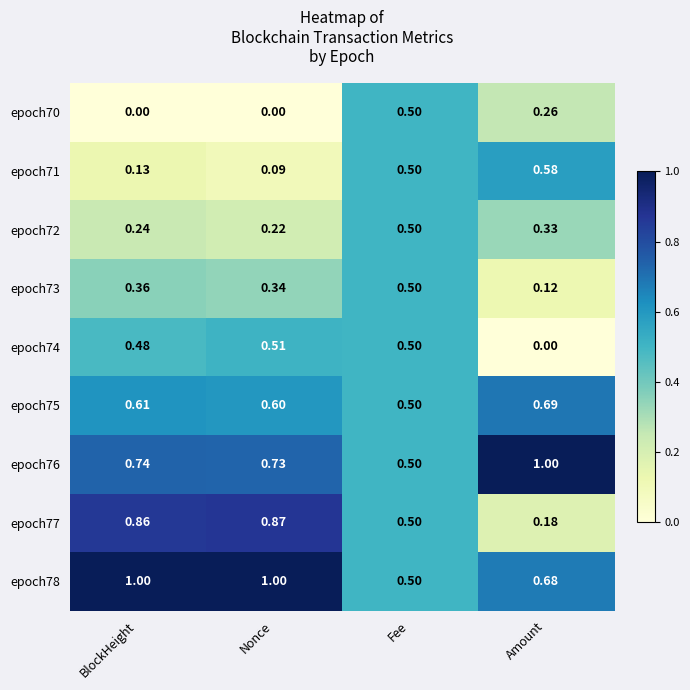

At which label does epoch78 reach its minimum?

Fee